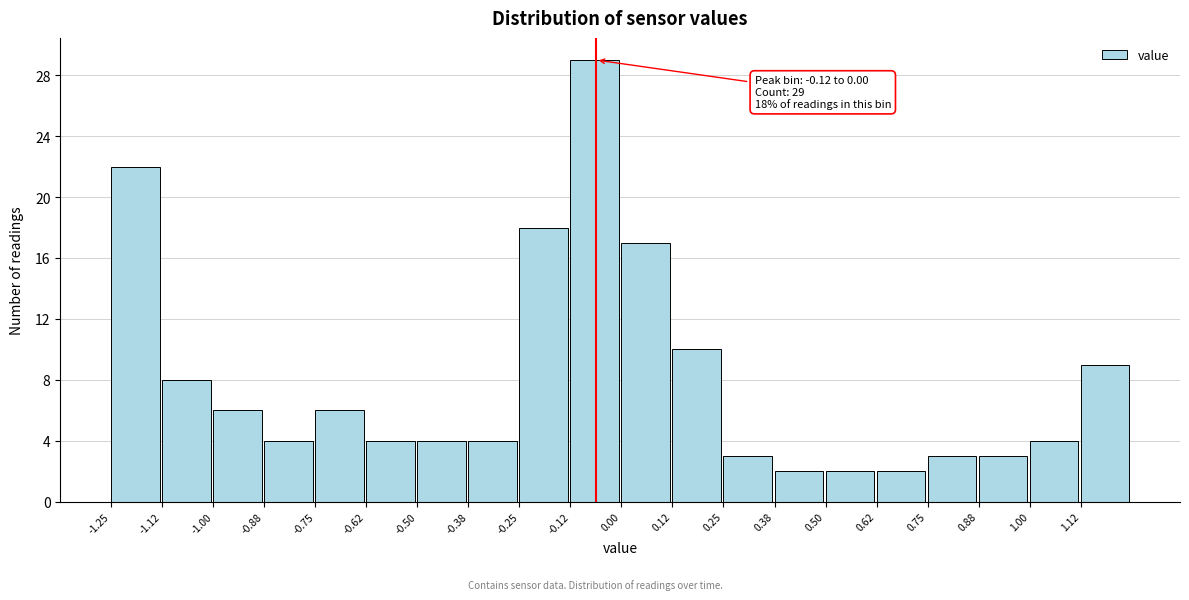

Over which range of the x-axis is the bar tallest?

-0.125 to 0.000